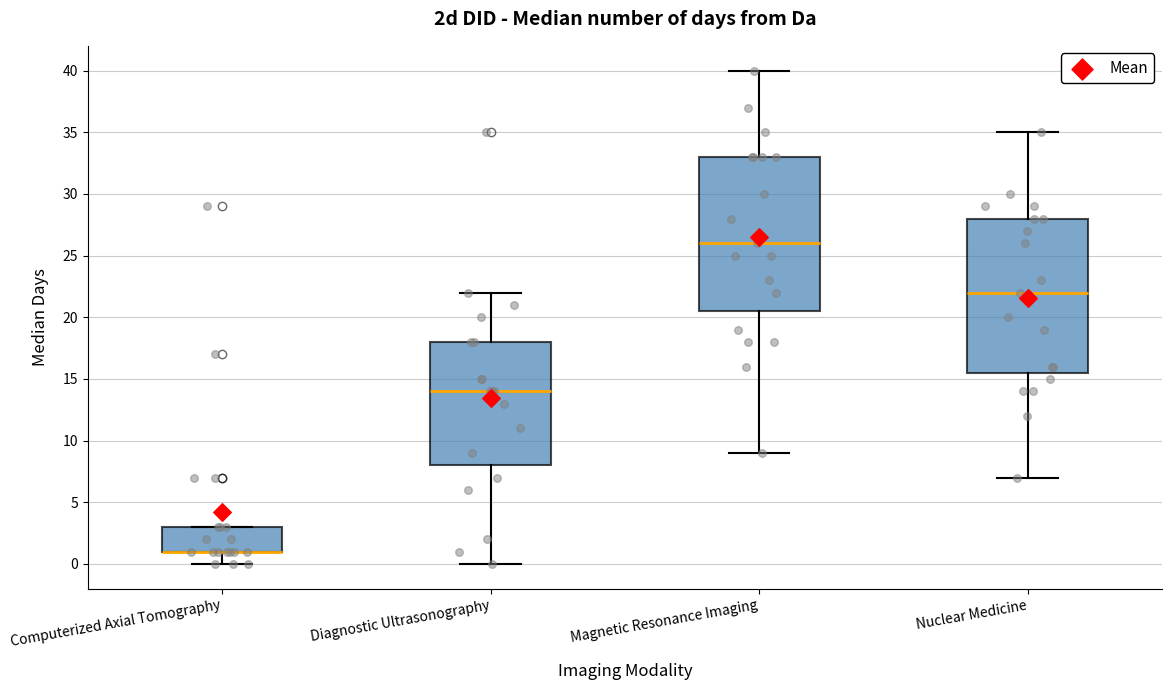

Reading left to right, transcribe this box plot: for each box, give where its median line is, the range the box spans, and where its two whiskers end, as read against the y-axis. The values are not printed on the chart, so give them approximately, as read against the axis.

Computerized Axial Tomography: median 1.0 (drawn on the box's lower edge), box 1.0 to 3.0, whiskers 0.0 to 3.0
Diagnostic Ultrasonography: median 14.0, box 8.0 to 18.0, whiskers 0.0 to 22.0
Magnetic Resonance Imaging: median 26.0, box 20.5 to 33.0, whiskers 9.0 to 40.0
Nuclear Medicine: median 22.0, box 15.5 to 28.0, whiskers 7.0 to 35.0